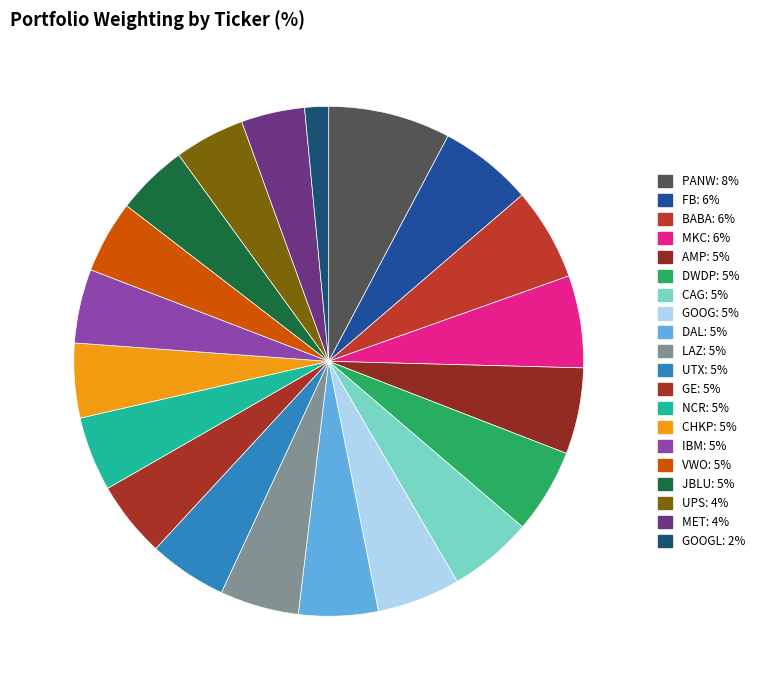

Count the number of slices in the pie.

20